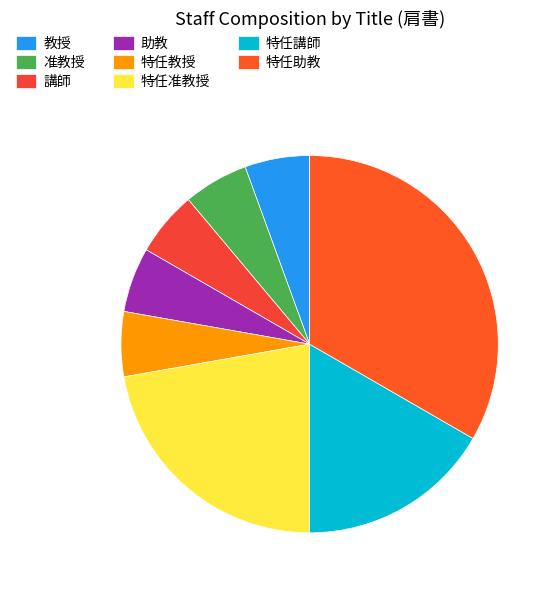

Count the number of slices in the pie.

8